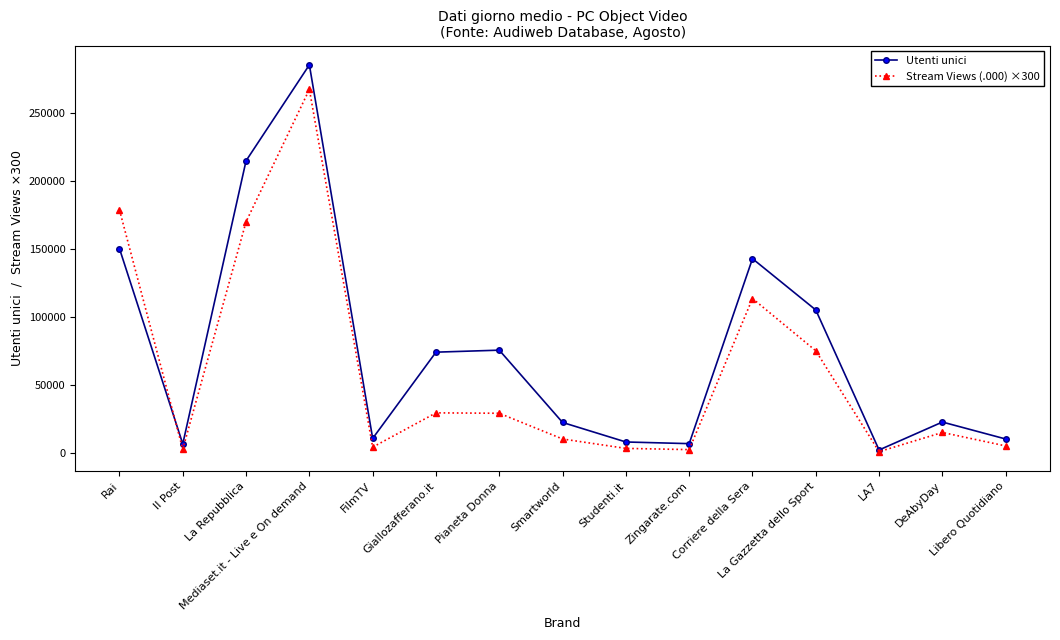

List the series in order of their overall mean, highest first.

Utenti unici, Stream Views (.000) ×300